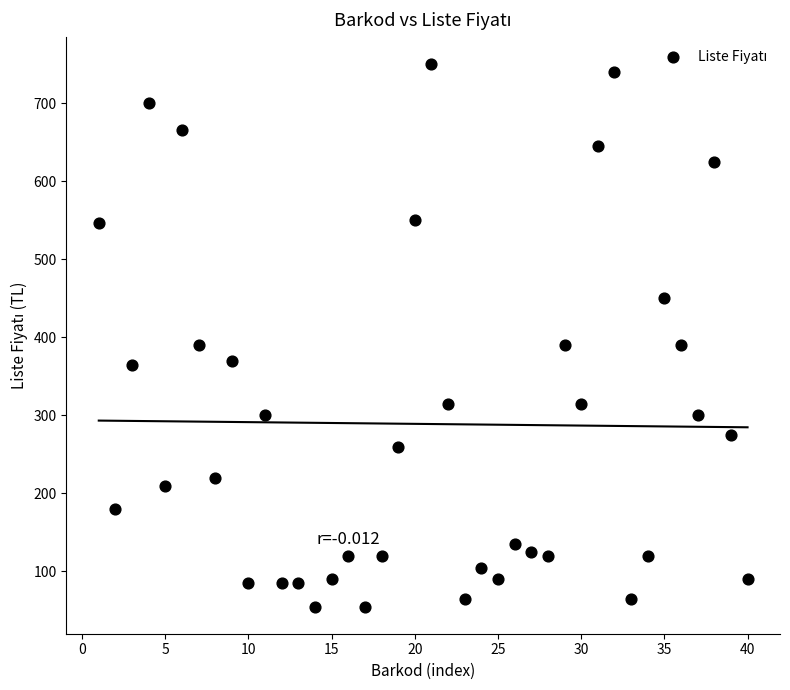

What is the range of X values (max minus min)?

39